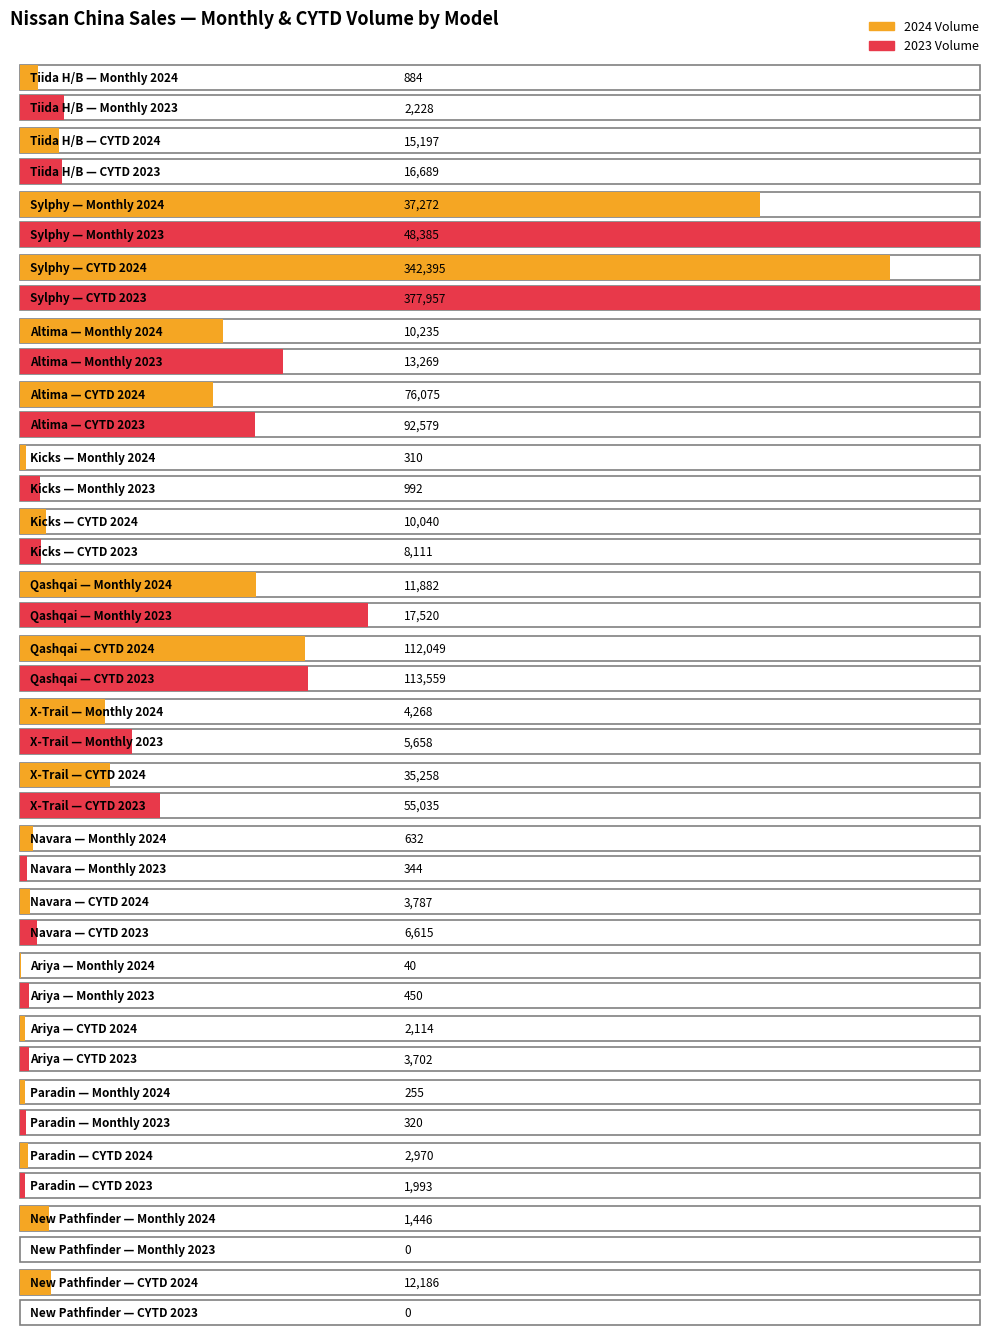

The CYTD 2023 series shows 1993 at Paradin. True or false?

True